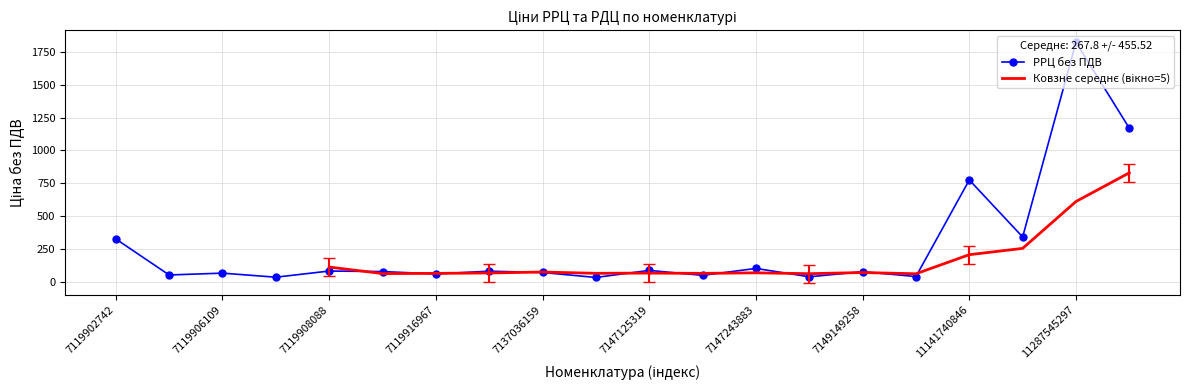

What value does the data have at 7119908442?

76